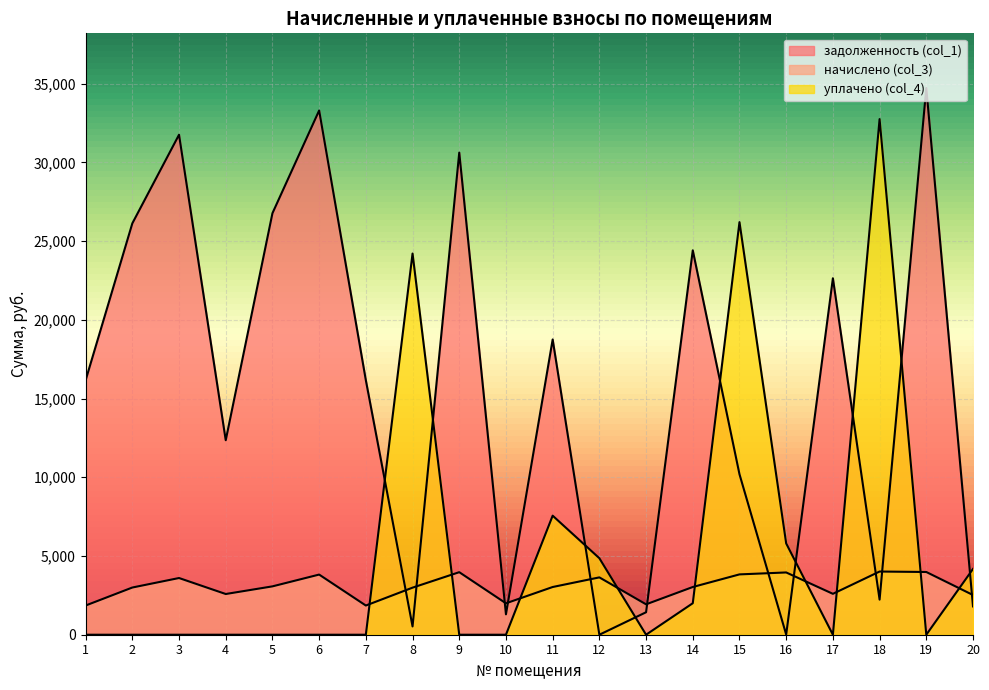

Reading left to right, list all the values displayed in this chart.

задолженность (col_1): 16163.2	26126.4	31755.4	12352.6	26768.8	33295.1	16163.2	525.9	30620.8	1295.3	18751.2	0.0	1427.4	24411.9	10193.2	10.5	22638.7	2229.5	34722.9	1797.7
начислено (col_3): 1854.5	2997.5	3600.9	2585.7	3071.2	3820.1	1854.5	2989.3	3972.2	1994.8	3030.3	3641.7	1930.5	3030.3	3831.8	3954.6	2597.4	4013.1	3983.8	2521.3
уплачено (col_4): 0.0	0.0	0.0	0.0	0.0	0.0	0.0	24209.5	0.0	0.0	7560.6	4858.0	0.0	2000.0	26204.1	5798.5	0.0	32748.2	0.0	4178.2